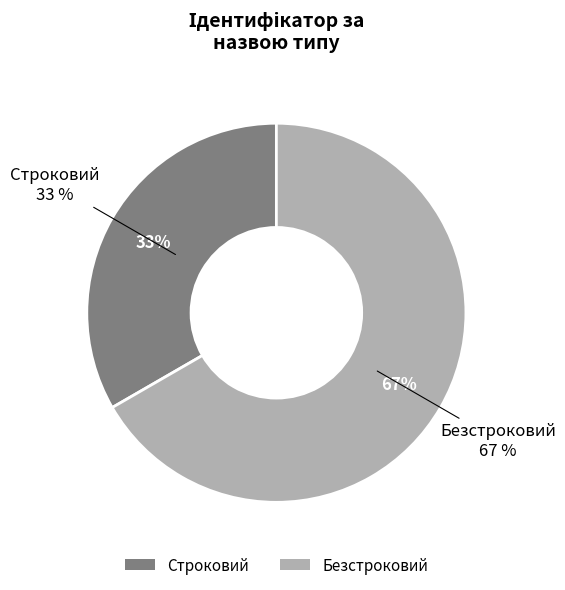

Which slice is the largest?

Безстроковий